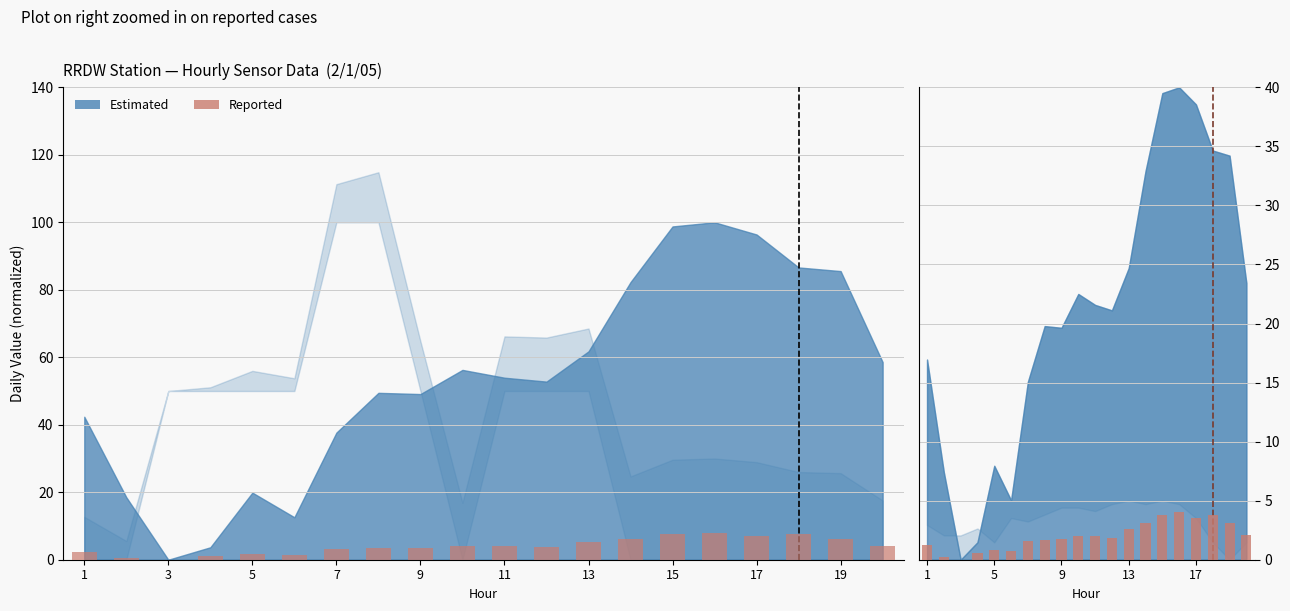

How many values in Reported are above zero?

19